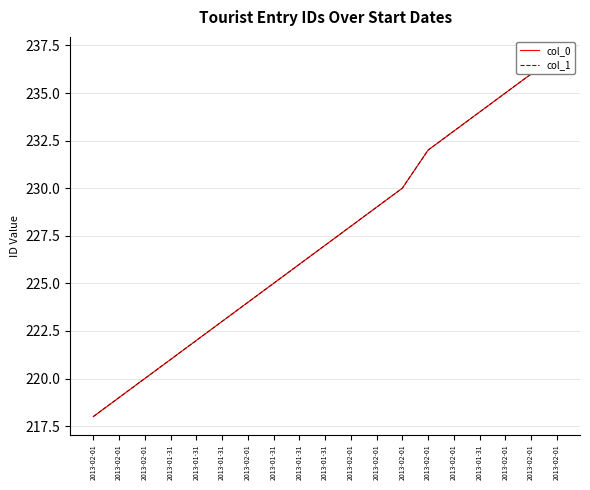

What is the label of the 8th point from the left?

2013-01-31